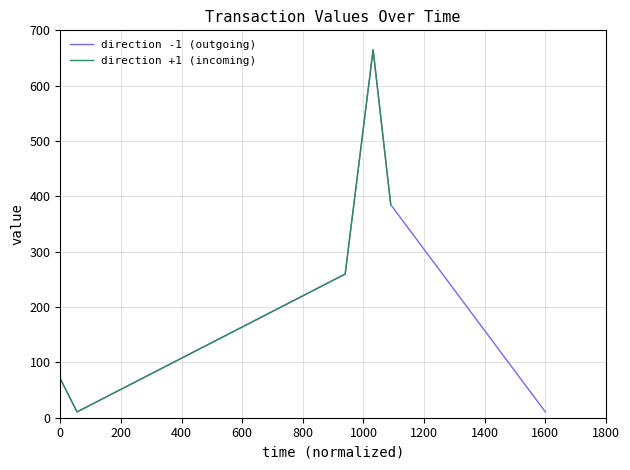

What are all the series names shown in the legend?

direction -1 (outgoing), direction +1 (incoming)